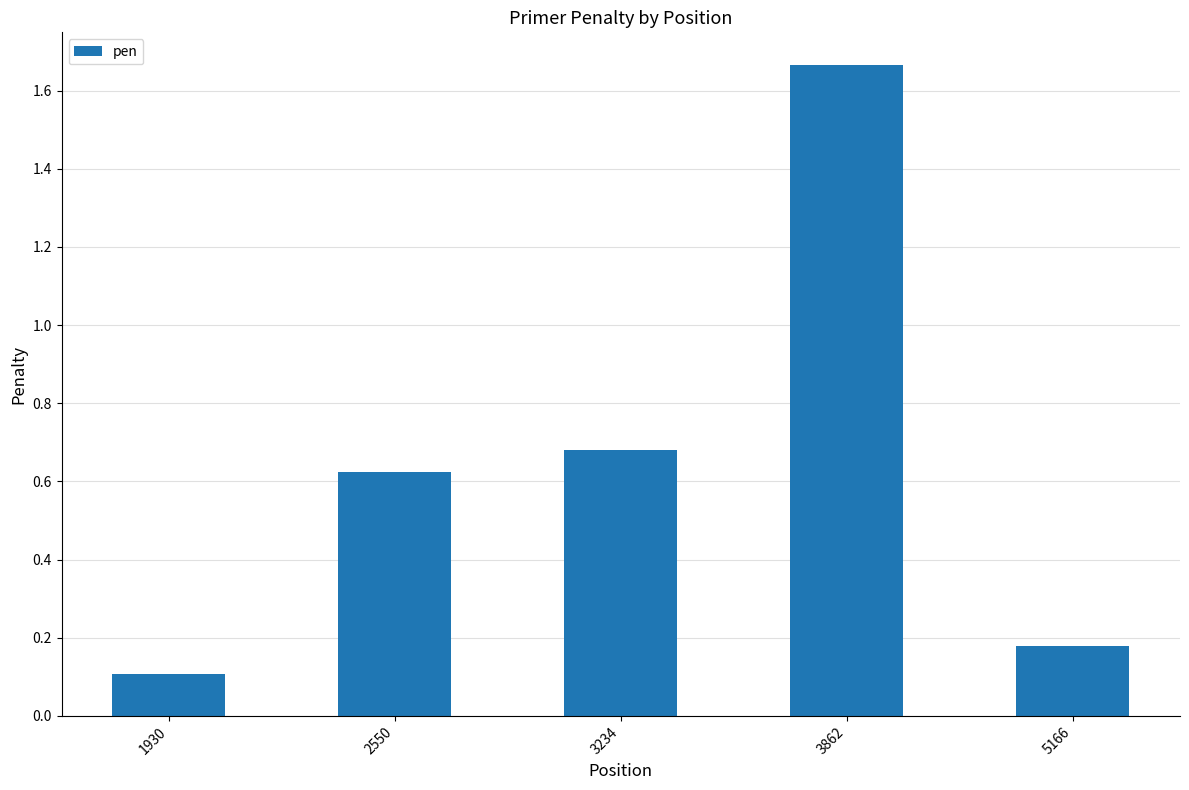

Rank the categories by value from highest to lowest.

3862, 3234, 2550, 5166, 1930